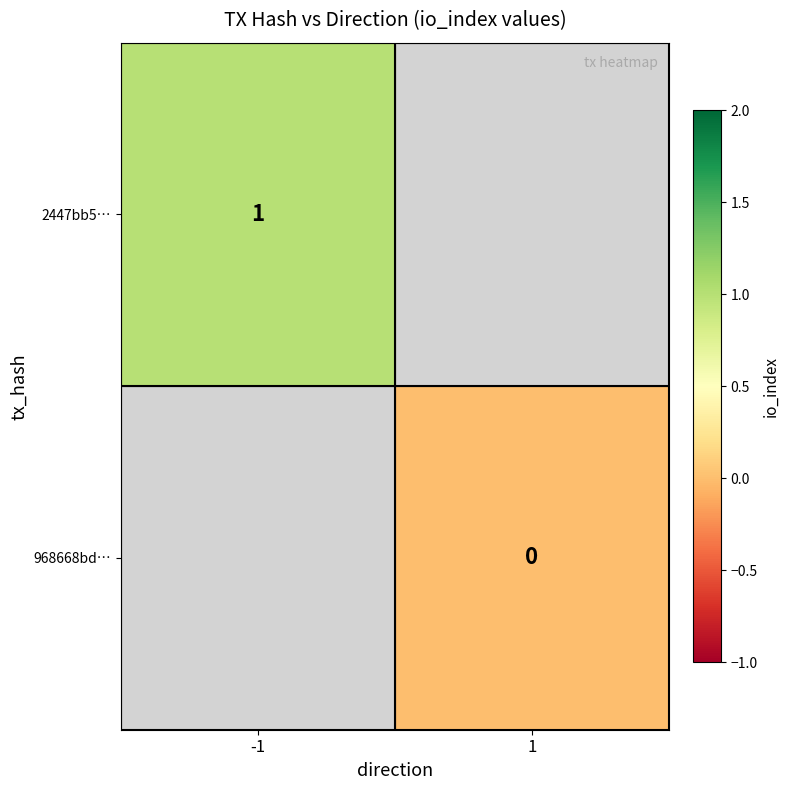

Where is 2447bb5… nearest to the value 1?

-1